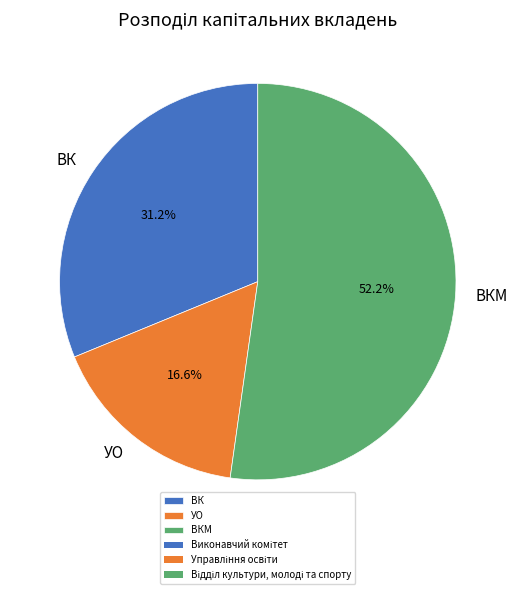

Which category accounts for the majority?

ВКМ